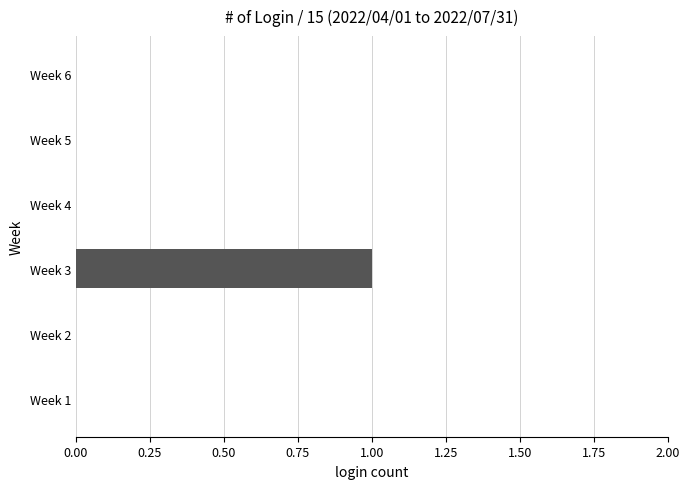

The value at Week 4 is -1. True or false?

False